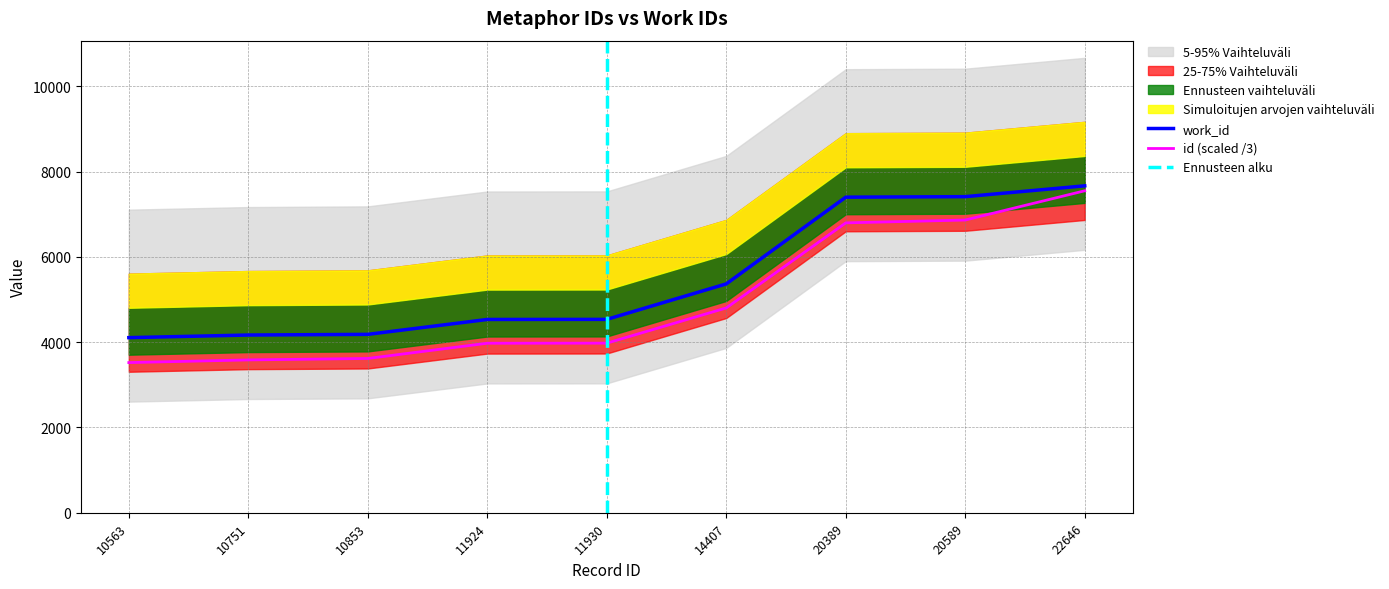

What is the total value across all series at 14407?

10168.3